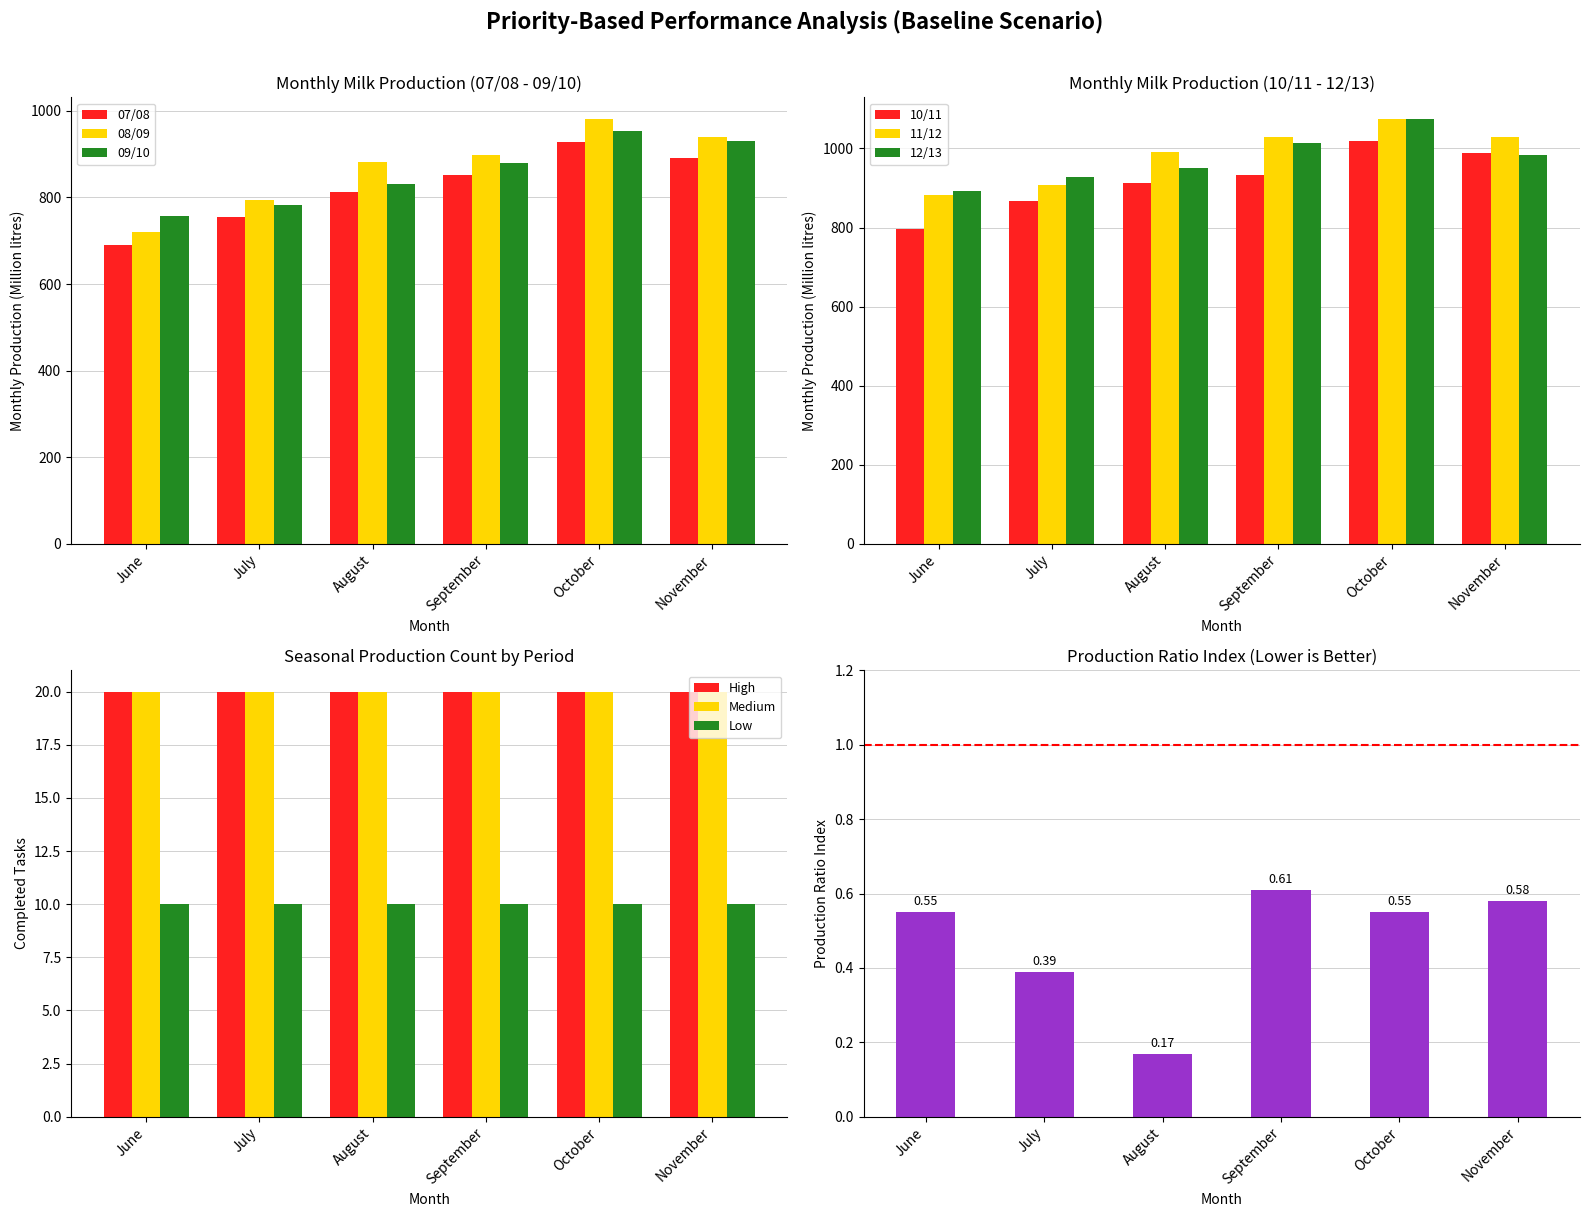

What is the average value of the 11/12 series?

985.5